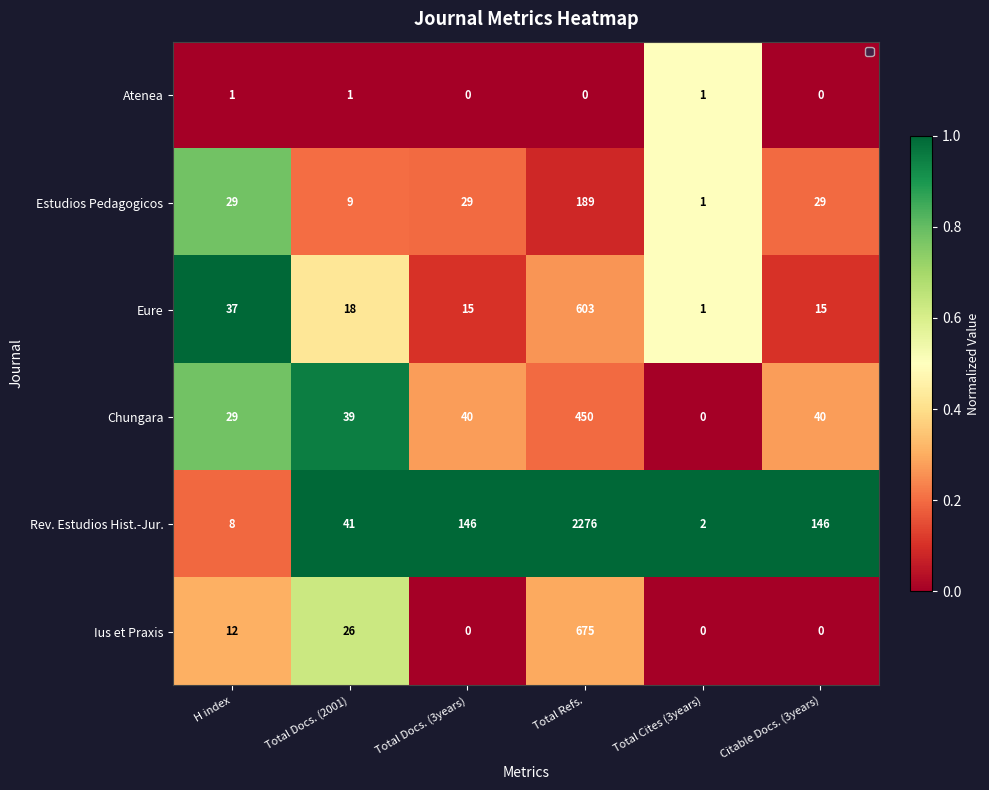

List the series in order of their peak value, highest first.

Rev. Estudios Hist.-Jur., Ius et Praxis, Eure, Chungara, Estudios Pedagogicos, Atenea